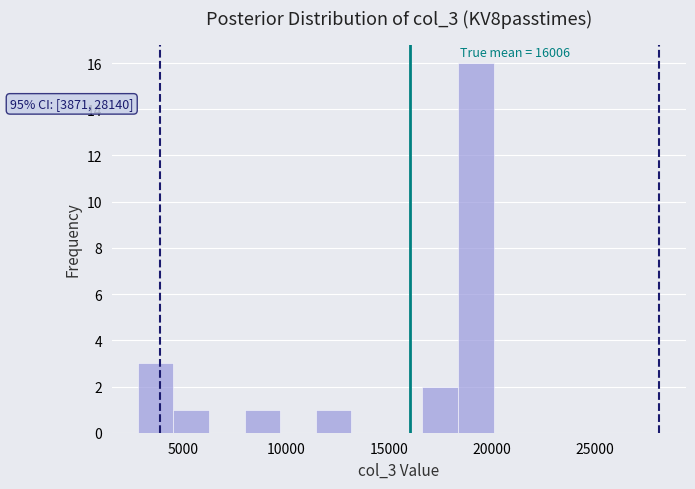

Around what value on the x-axis is the tallest bar? Give the approximate position of its centre, as read against the axis.

19000